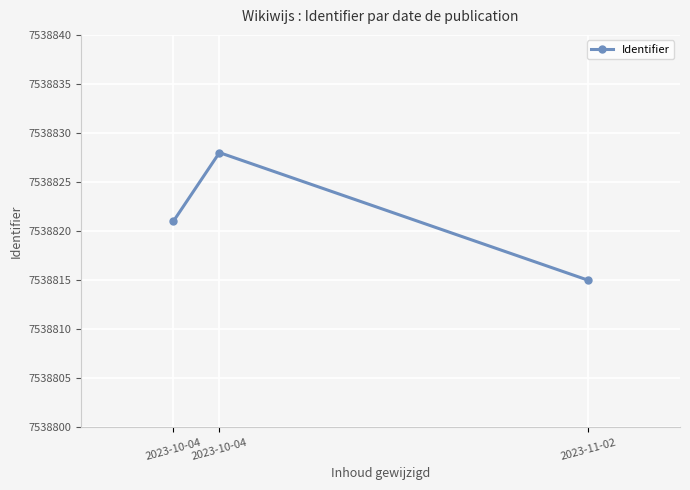

Reading left to right, extract all data points from this chart.

2023-10-04=7538821	2023-10-04=7538828	2023-11-02=7538815